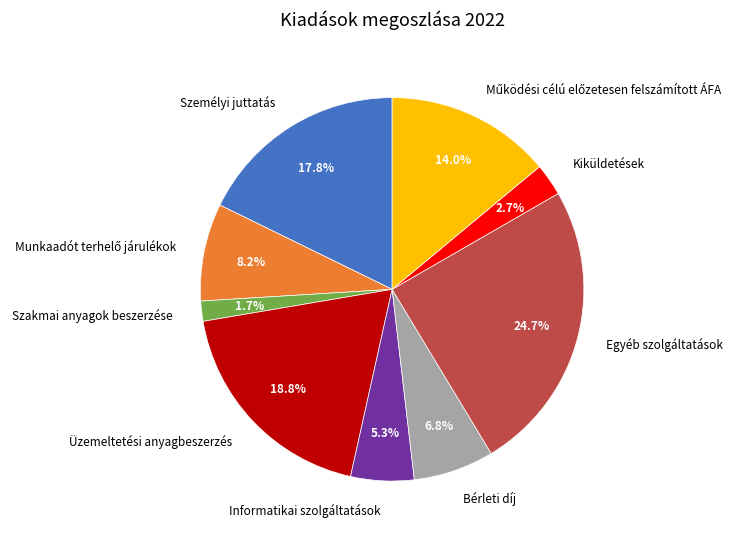

What is the total percentage of Bérleti díj and Kiküldetések?

9.5%